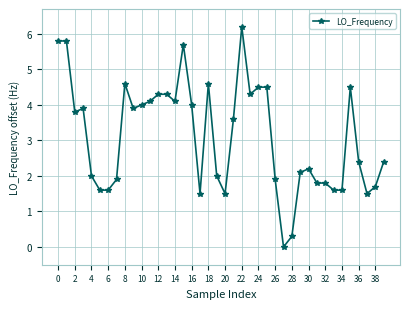

What is the maximum value shown in the chart?

6.2